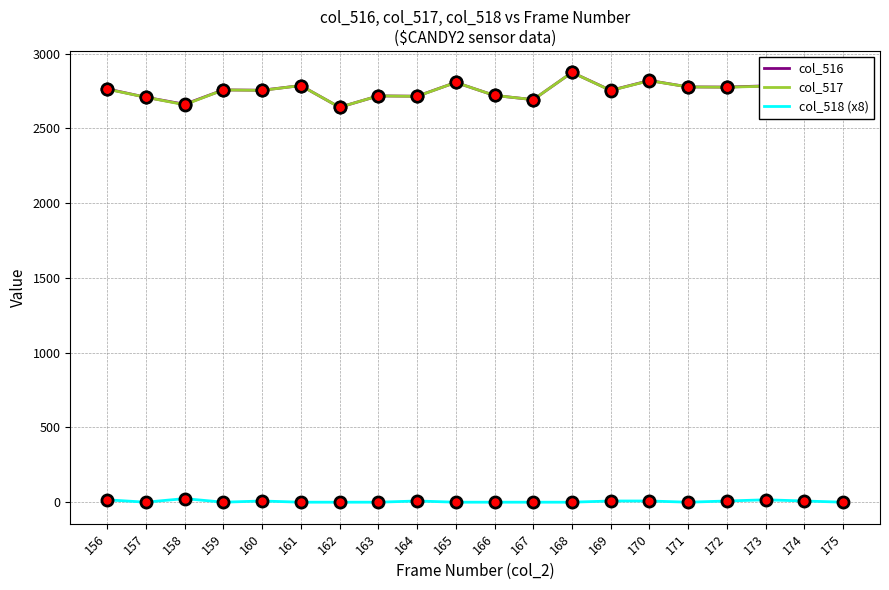

True or false: col_516 and col_518 (x8) cross at least once.

False